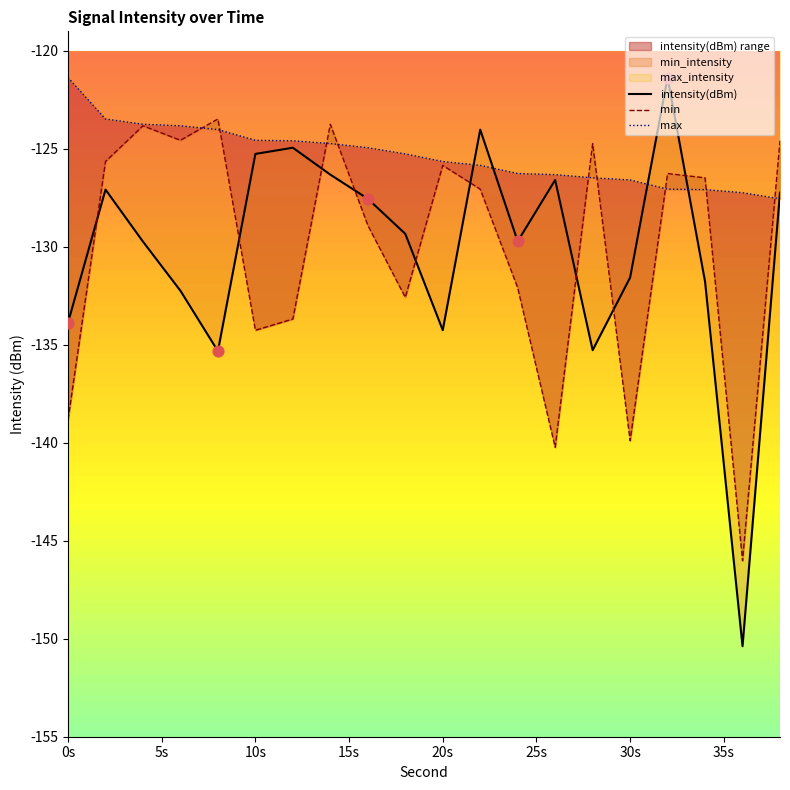

Which series reaches the maximum Y coordinate?

intensity(dBm)